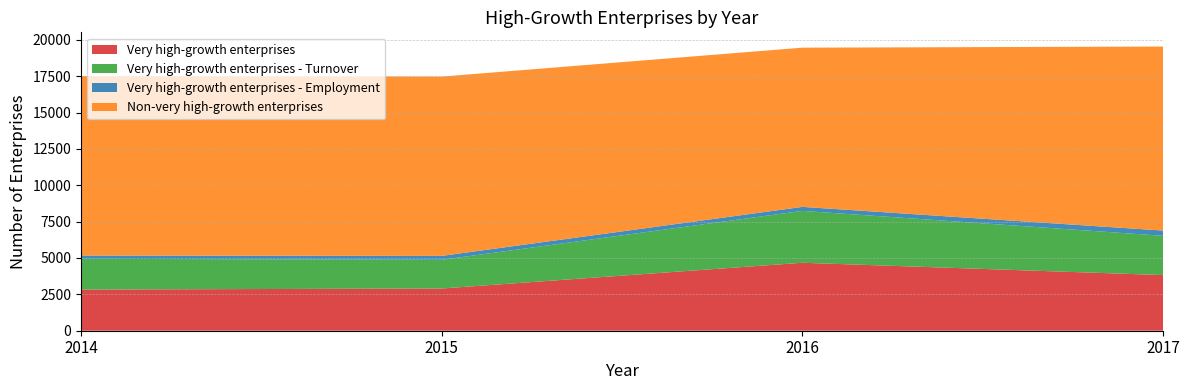

Reading left to right, list all the values displayed in this chart.

Very high-growth enterprises: 2830	2903	4673	3825
Very high-growth enterprises - Turnover: 2114	1973	3567	2701
Very high-growth enterprises - Employment: 225	269	275	360
Non-very high-growth enterprises: 12341	12327	10946	12652